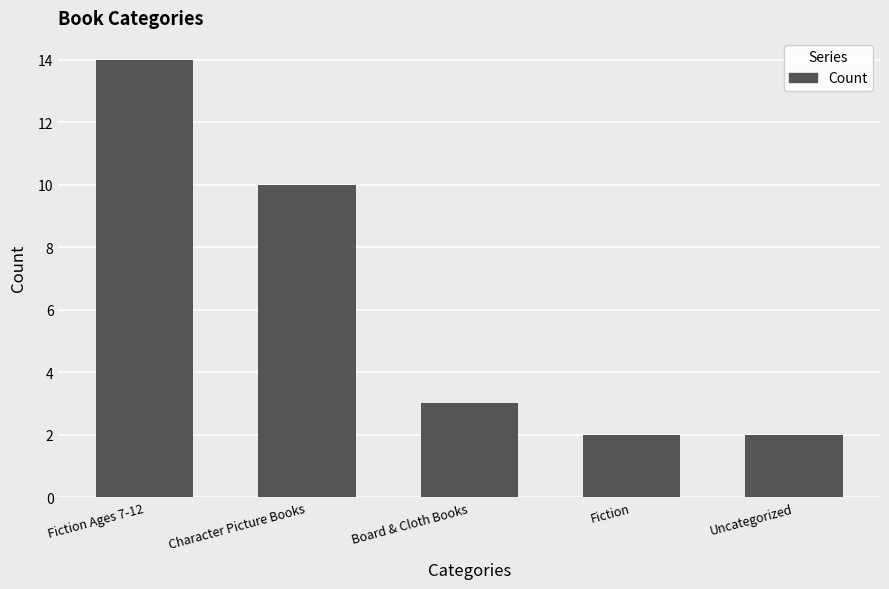

What is the maximum value shown in the chart?

14